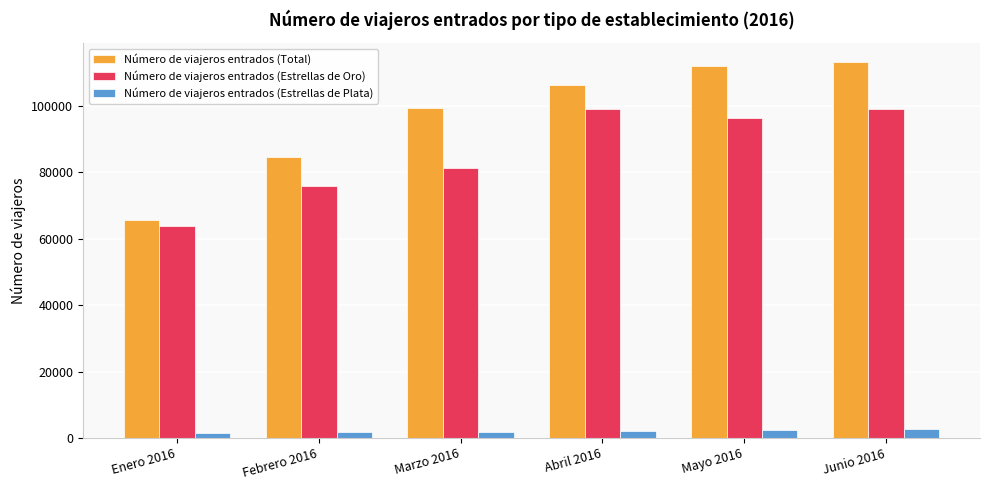

Which category has the lowest value in the Número de viajeros entrados (Total) series?

Enero 2016